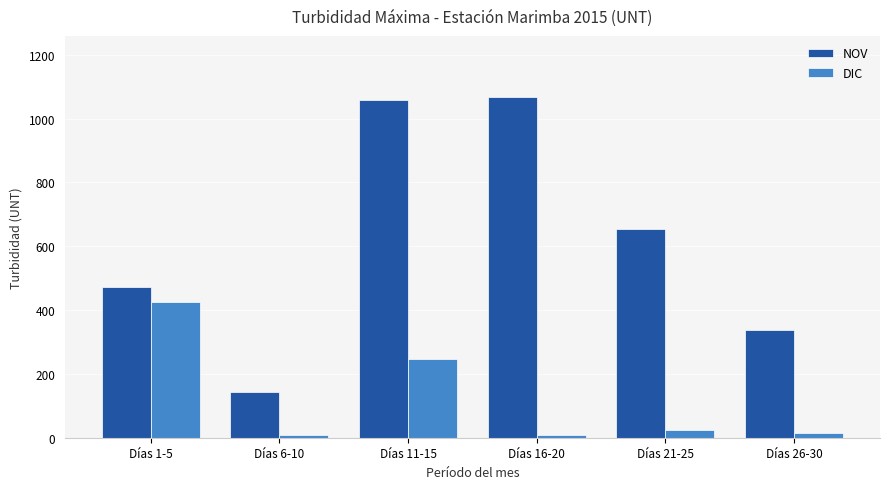

What is the spread (max minus min) of values at Días 6-10?

136.8